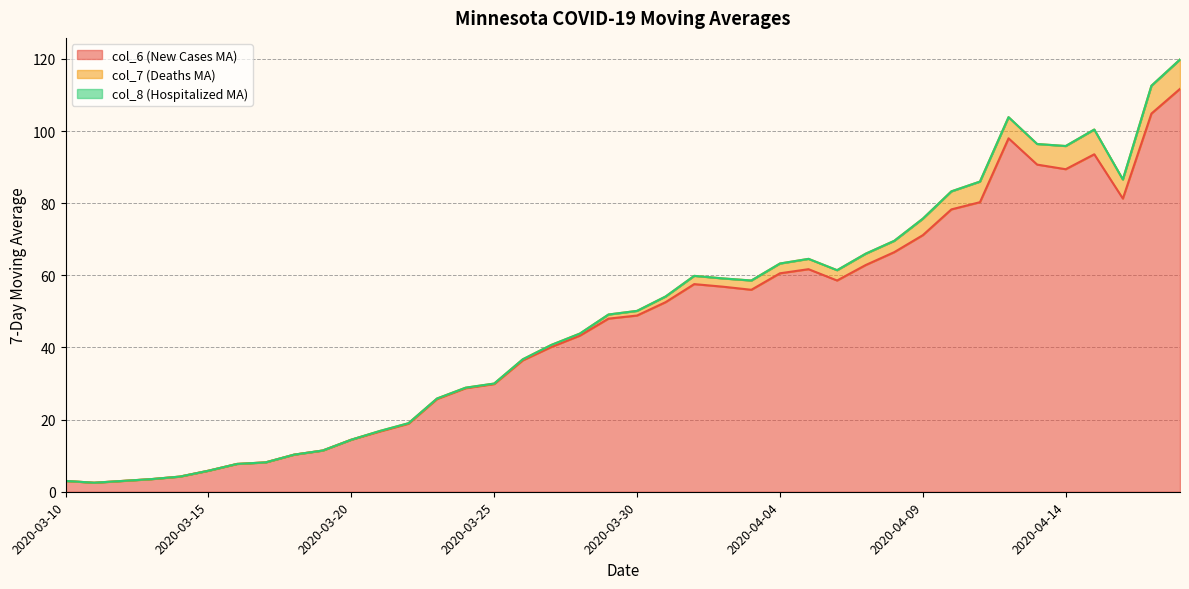

What position from the right is 2020-04-17?

2